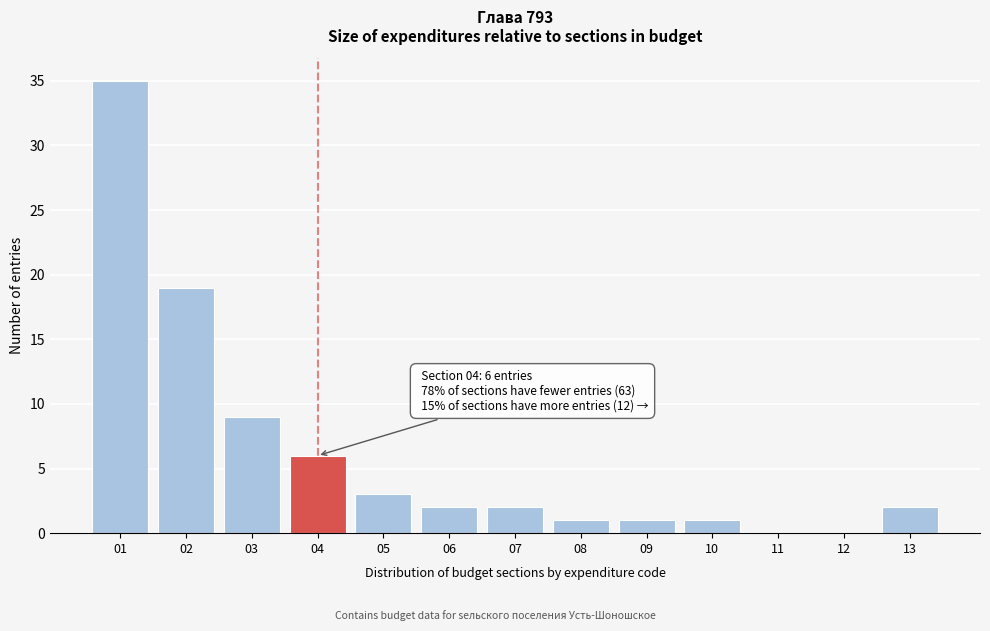

Reading left to right, transcribe all the data shown in this chart.

01=35	02=19	03=9	04=6	05=3	06=2	07=2	08=1	09=1	10=1	11=0	12=0	13=2